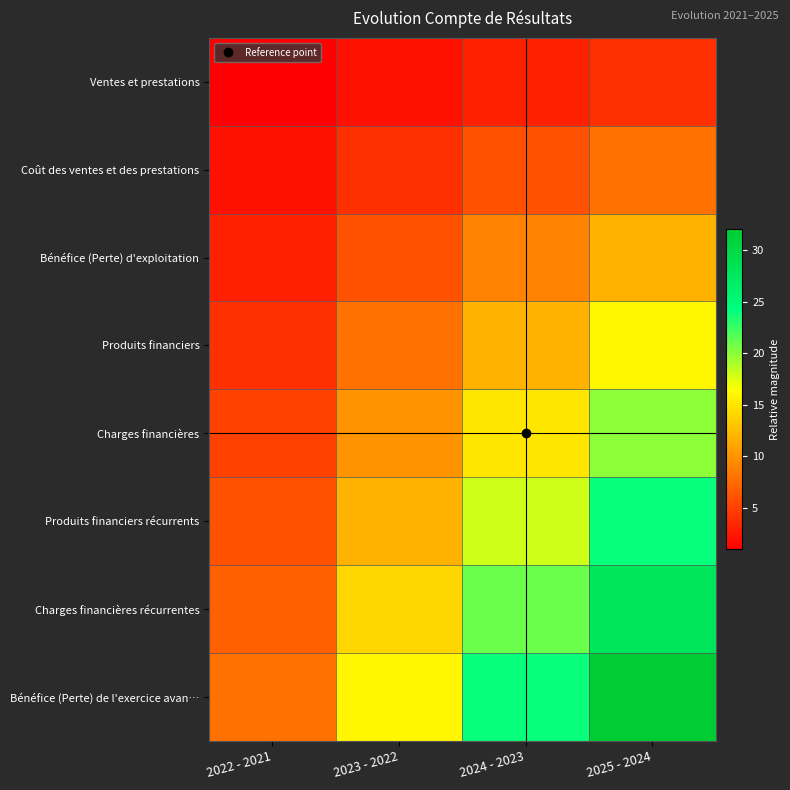

Reading left to right, list all the values displayed in this chart.

Ventes et prestations: 2022 - 2021=1	2023 - 2022=2	2024 - 2023=3	2025 - 2024=4
Coût des ventes et des prestations: 2022 - 2021=2	2023 - 2022=4	2024 - 2023=6	2025 - 2024=8
Bénéfice (Perte) d'exploitation: 2022 - 2021=3	2023 - 2022=6	2024 - 2023=9	2025 - 2024=12
Produits financiers: 2022 - 2021=4	2023 - 2022=8	2024 - 2023=12	2025 - 2024=16
Charges financières: 2022 - 2021=5	2023 - 2022=10	2024 - 2023=15	2025 - 2024=20
Produits financiers récurrents: 2022 - 2021=6	2023 - 2022=12	2024 - 2023=18	2025 - 2024=24
Charges financières récurrentes: 2022 - 2021=7	2023 - 2022=14	2024 - 2023=21	2025 - 2024=28
Bénéfice (Perte) de l'exercice avan…: 2022 - 2021=8	2023 - 2022=16	2024 - 2023=24	2025 - 2024=32